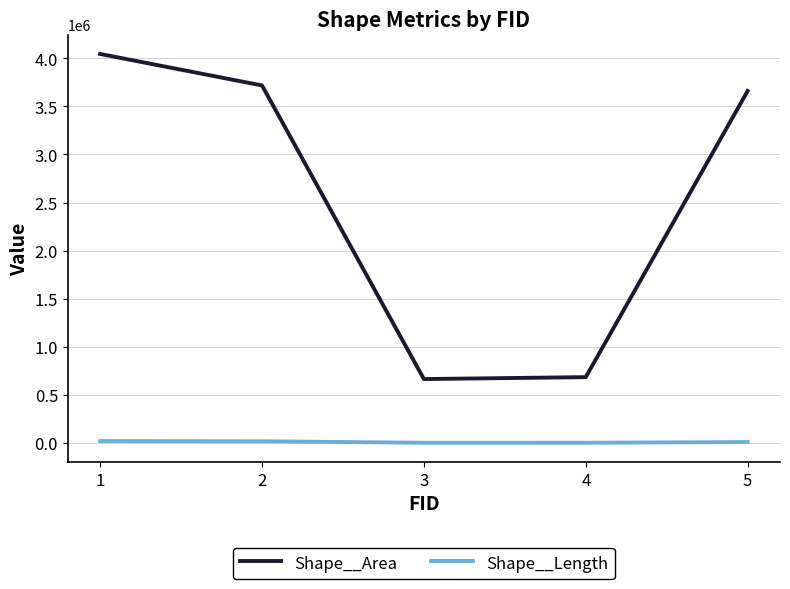

At how many categories does at least one series exceed 3516004?

3